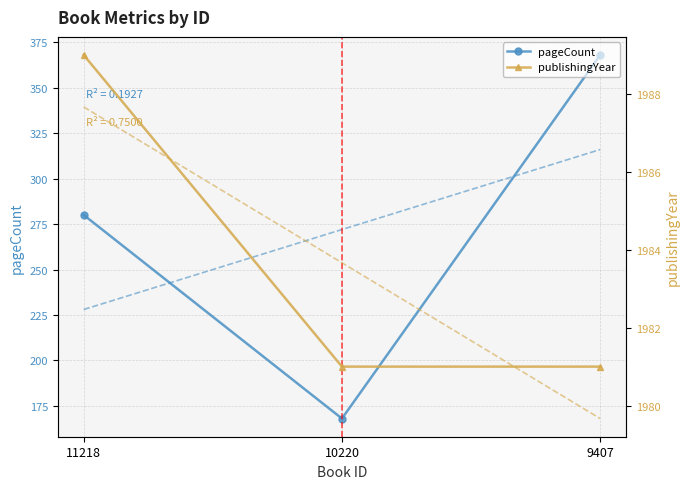

At which label is publishingYear closest to 1985?

11218